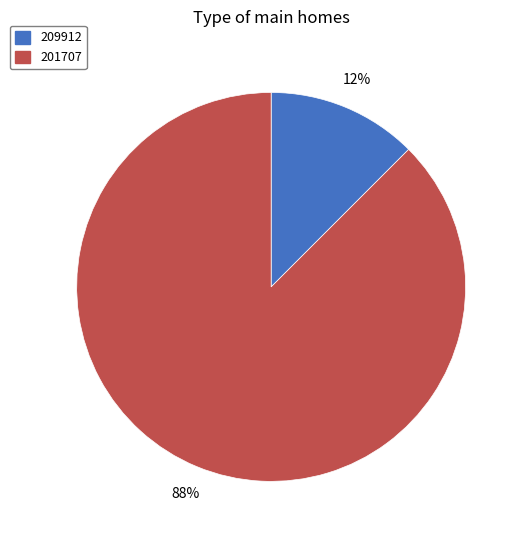

The 209912 slice represents 12% of the pie. True or false?

True